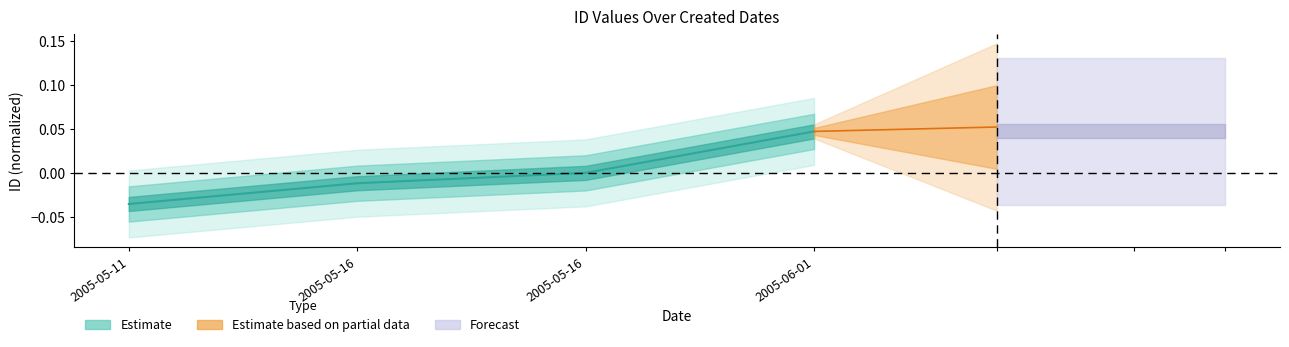

True or false: the data has more than 1 interior local peaks.

False